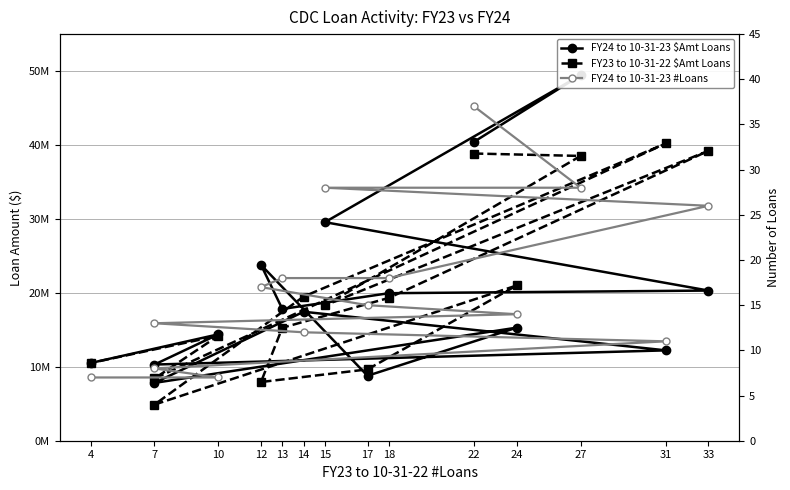

How many lines are shown in the chart?

3